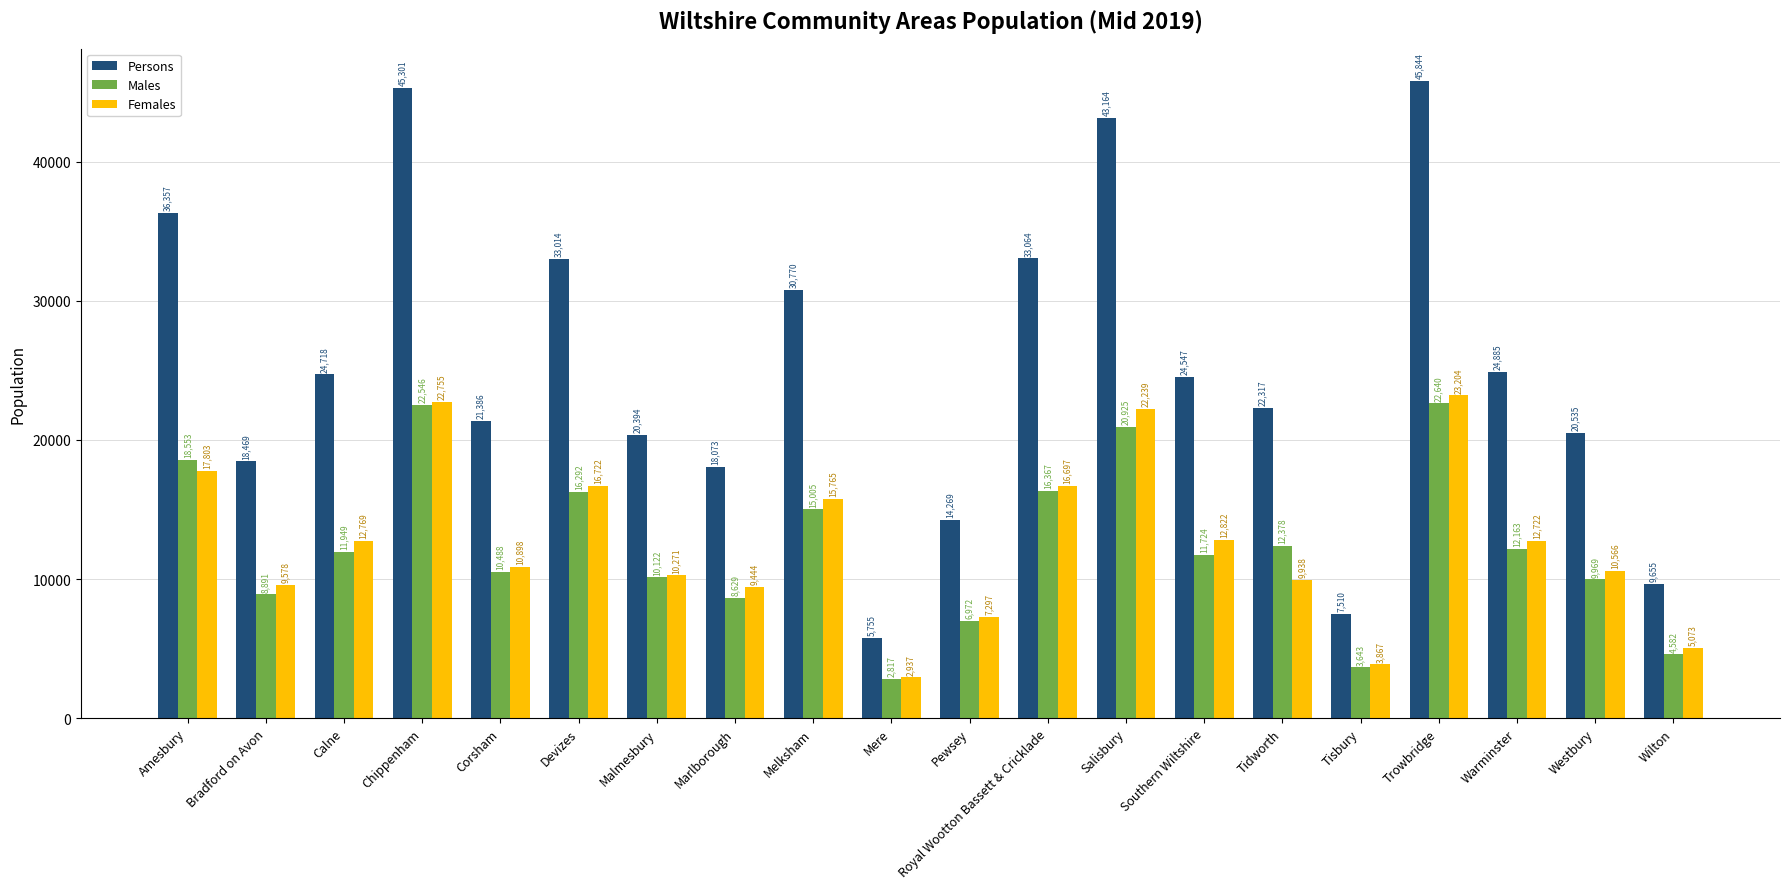

What is the sum of all Females values?

253368.0